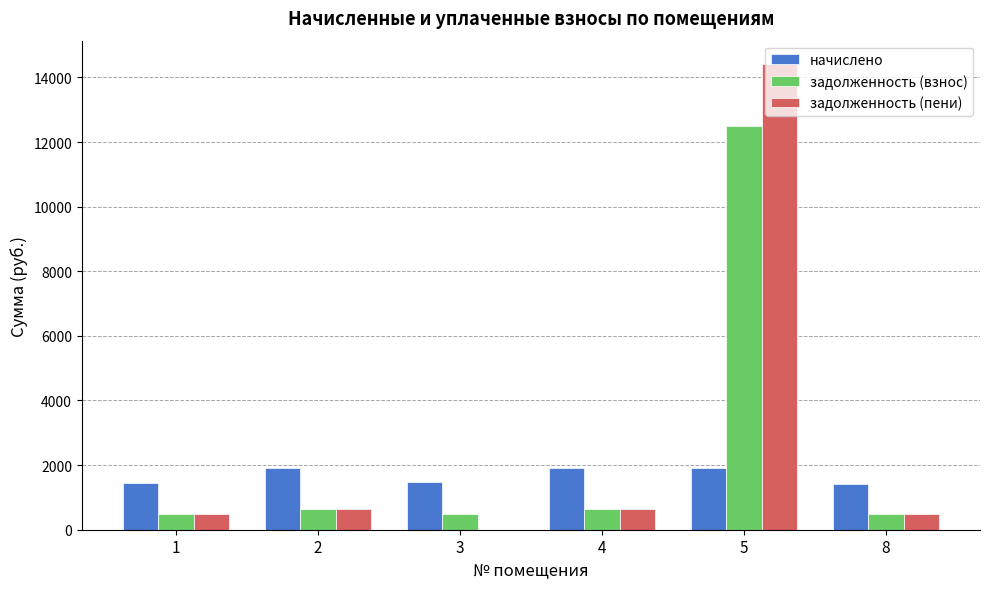

What is the maximum value shown in the chart?

14416.5